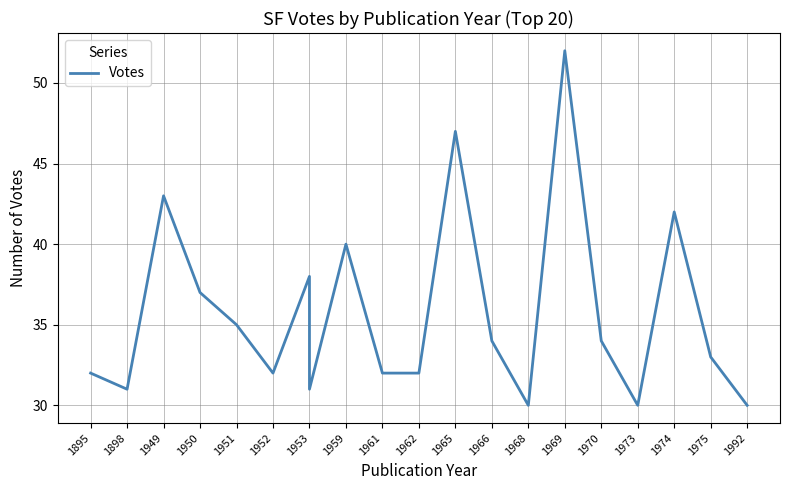

What is the value of the 17th point from the left?

30